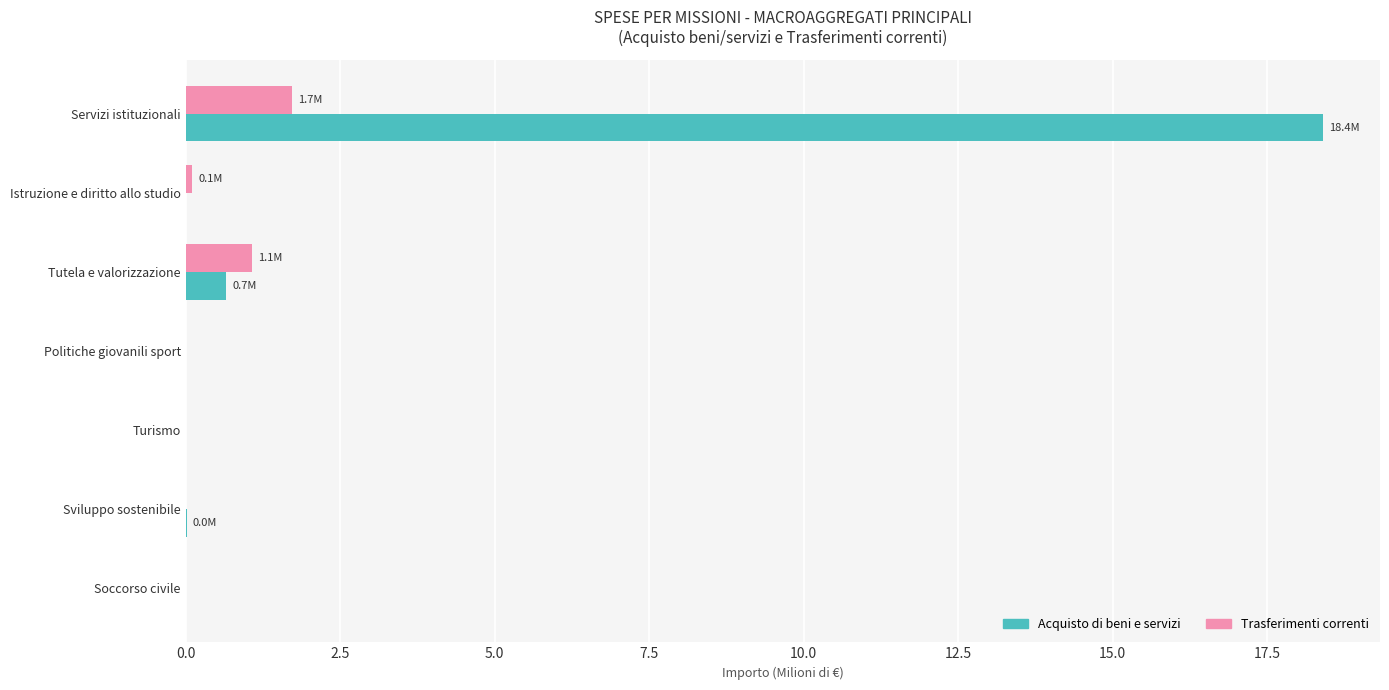

What is the sum of all Acquisto di beni e servizi values?

19.1